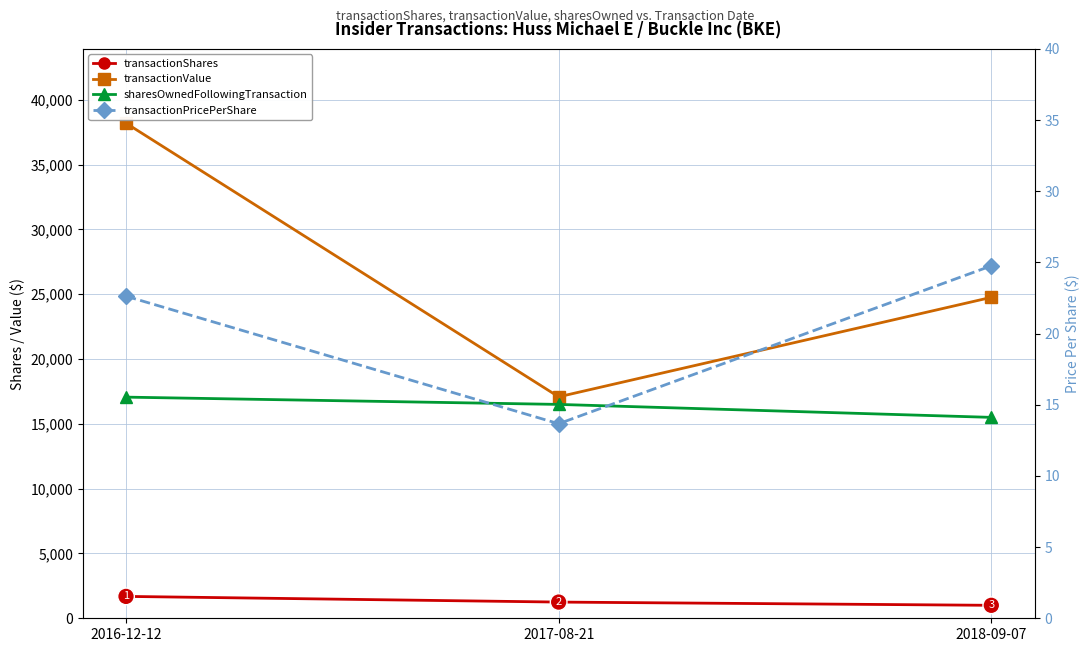

How many data points does each series have?

3